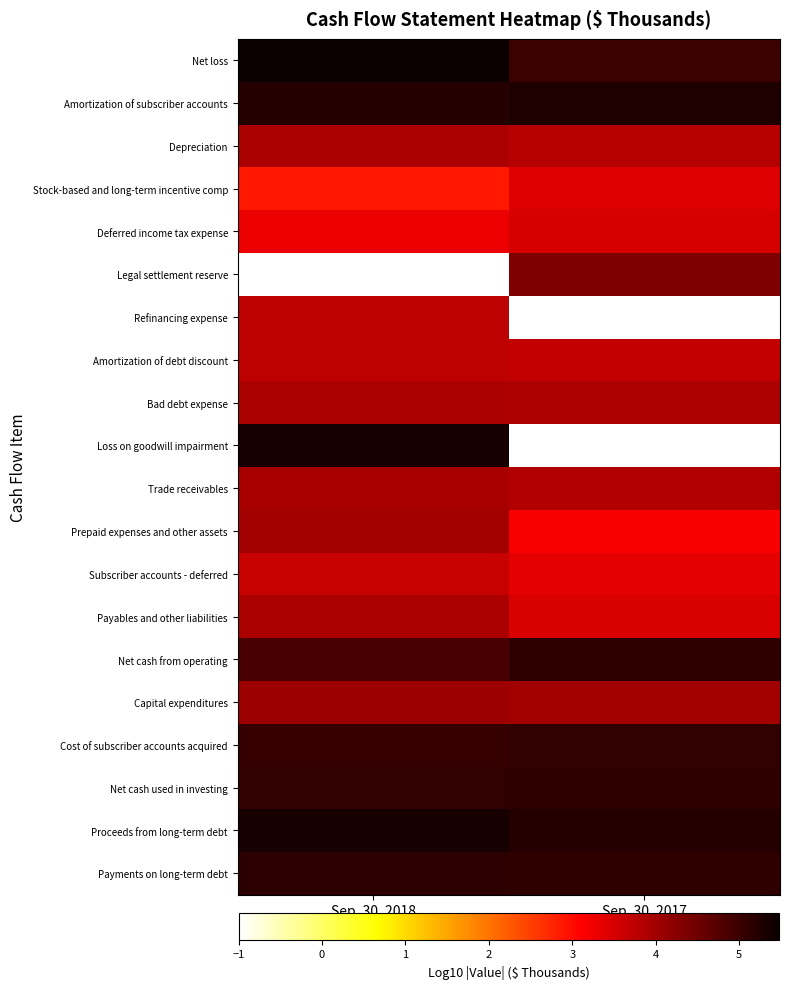

List the series in order of their peak value, highest first.

Net loss, Proceeds from long-term debt, Loss on goodwill impairment, Amortization of subscriber accounts, Payments on long-term debt, Net cash used in investing, Net cash from operating, Cost of subscriber accounts acquired, Legal settlement reserve, Capital expenditures, Prepaid expenses and other assets, Trade receivables, Payables and other liabilities, Bad debt expense, Depreciation, Refinancing expense, Amortization of debt discount, Subscriber accounts - deferred, Deferred income tax expense, Stock-based and long-term incentive comp